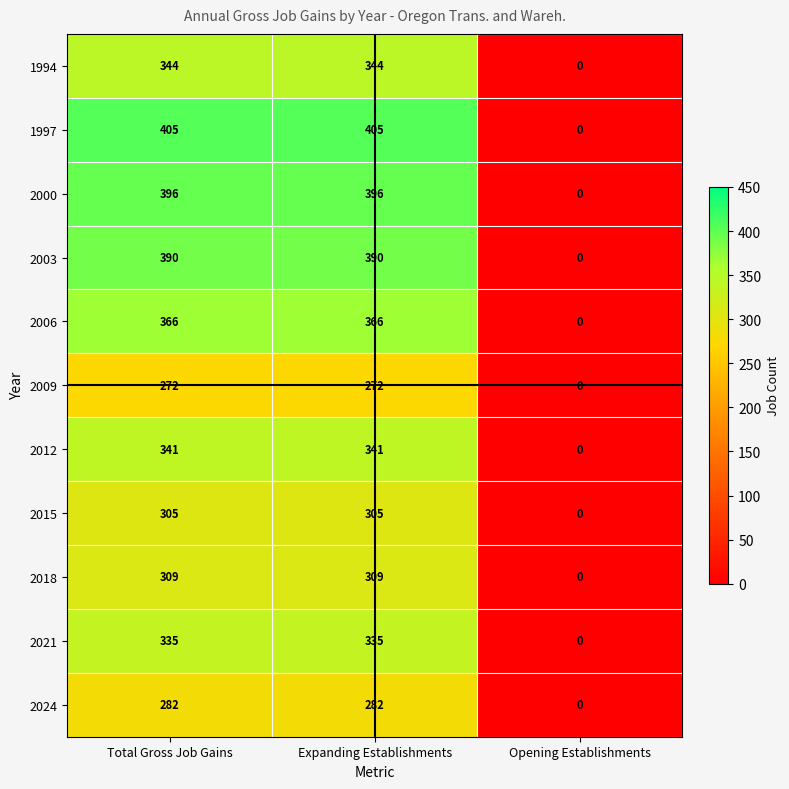

What is the maximum value for 1994?

344